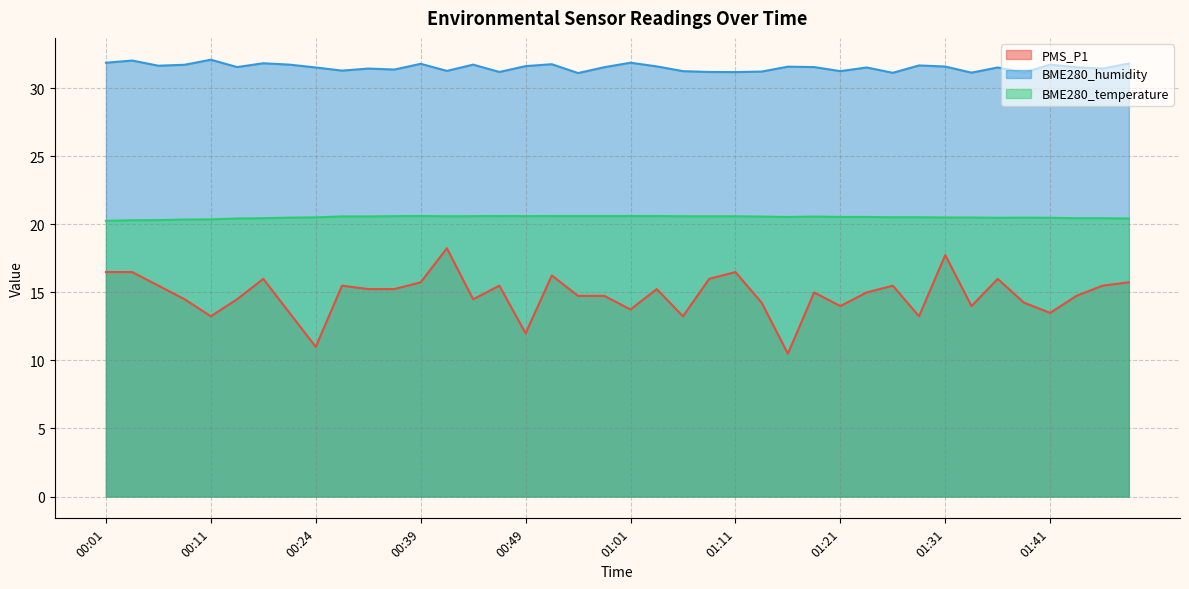

Which label corresponds to the largest value in the chart?

00:11